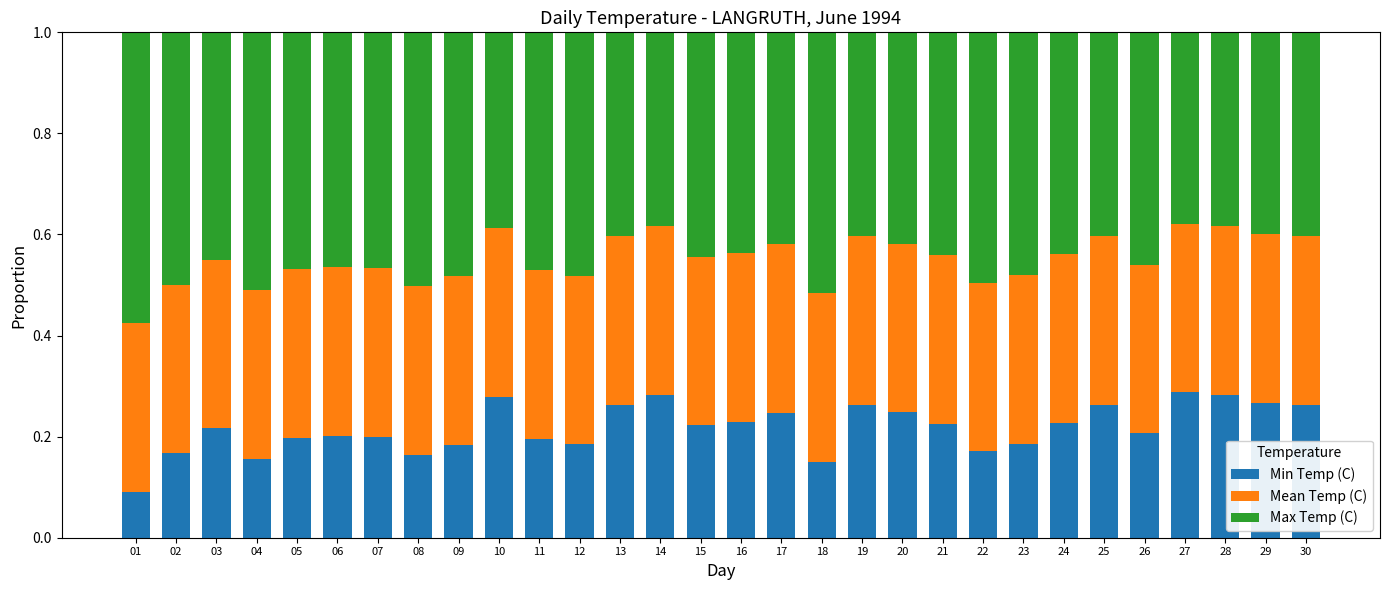

How many Min Temp (C) values are between 0 and 1?

30